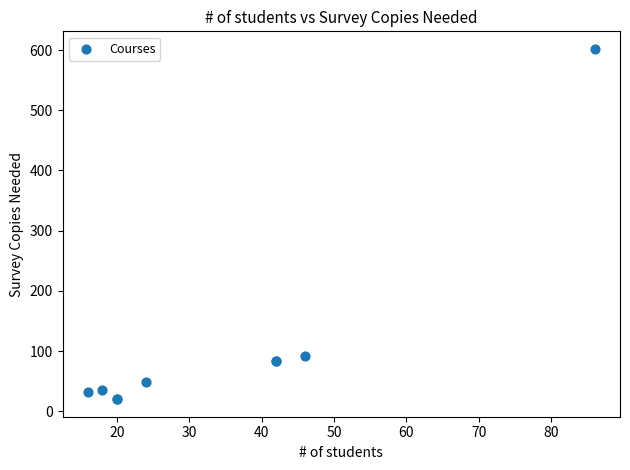

What Y value in the scatter plot is closest to 311?

92